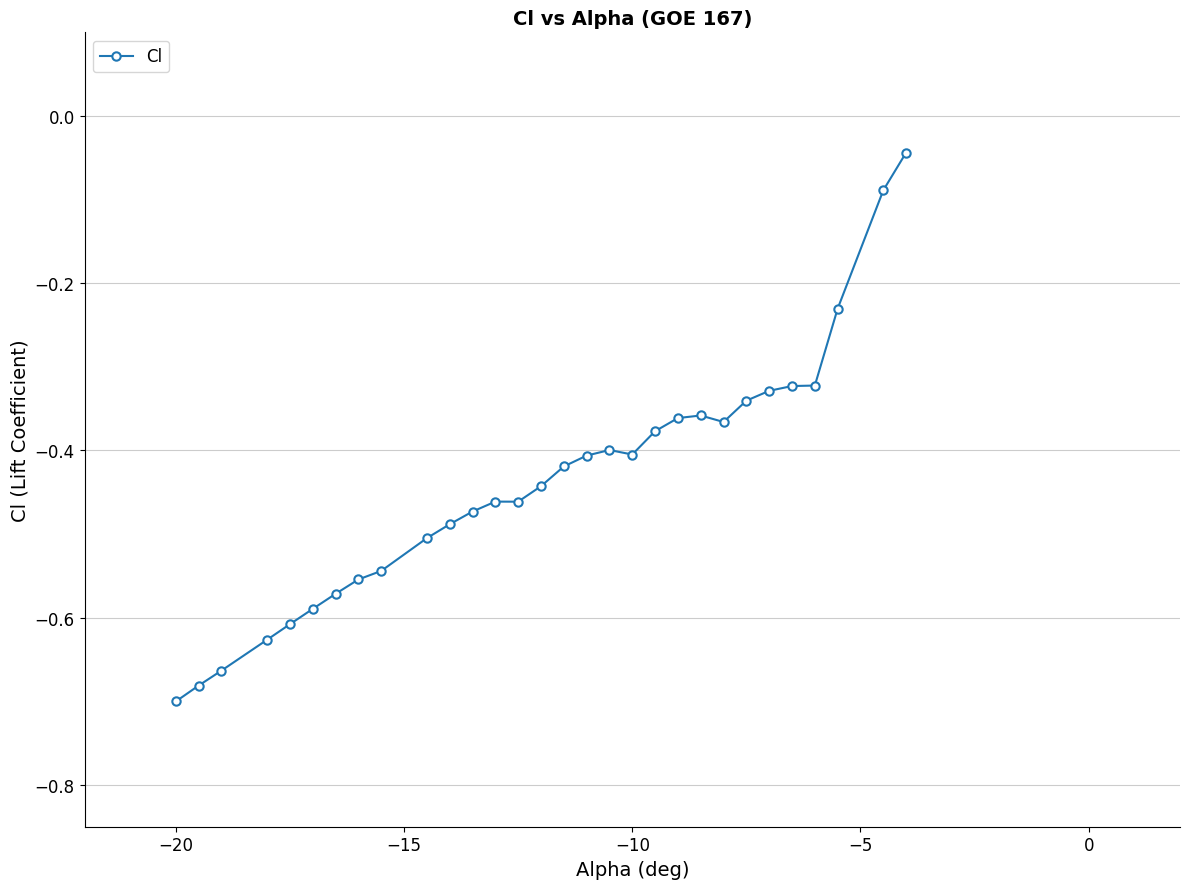

What is the difference between the second highest and minimum values?

0.6